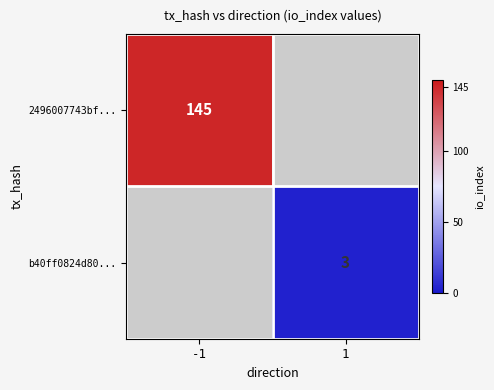

The 2496007743bf... series shows 54 at -1. True or false?

False